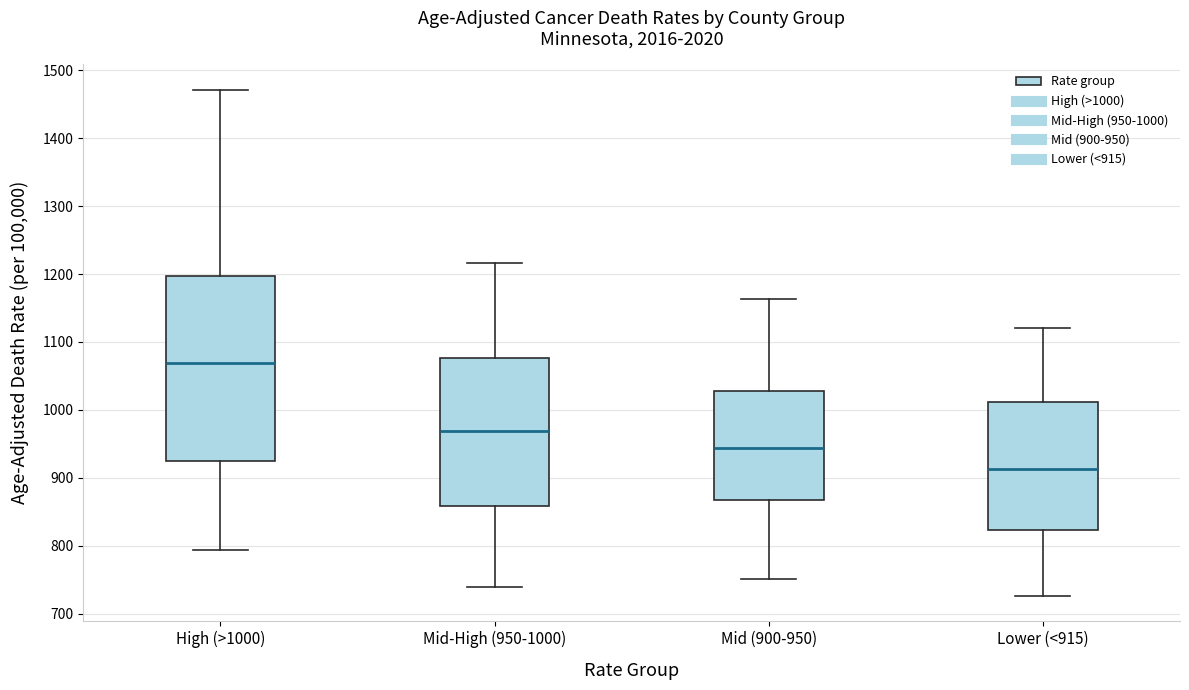

Which box is the tallest, from its lower edge to its upper edge?

High (>1000)